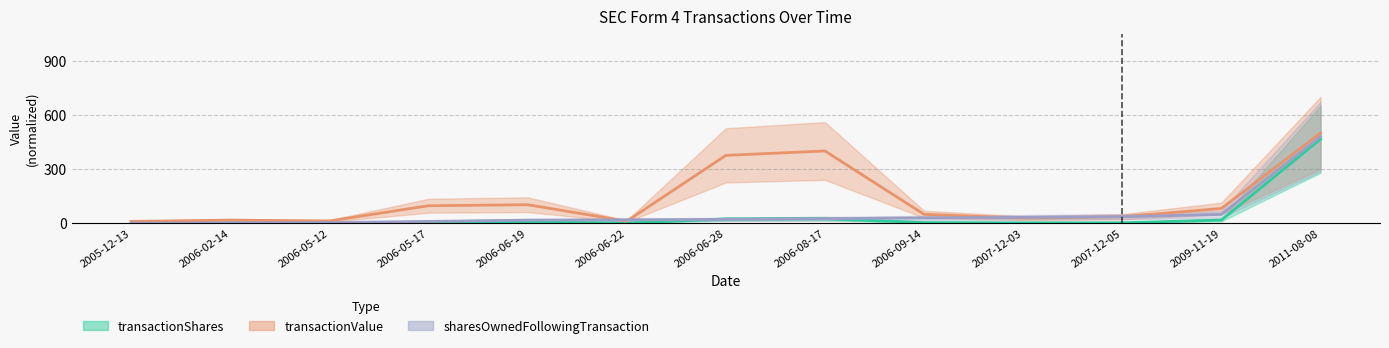

At which label does transactionValue reach its peak?

2011-08-08